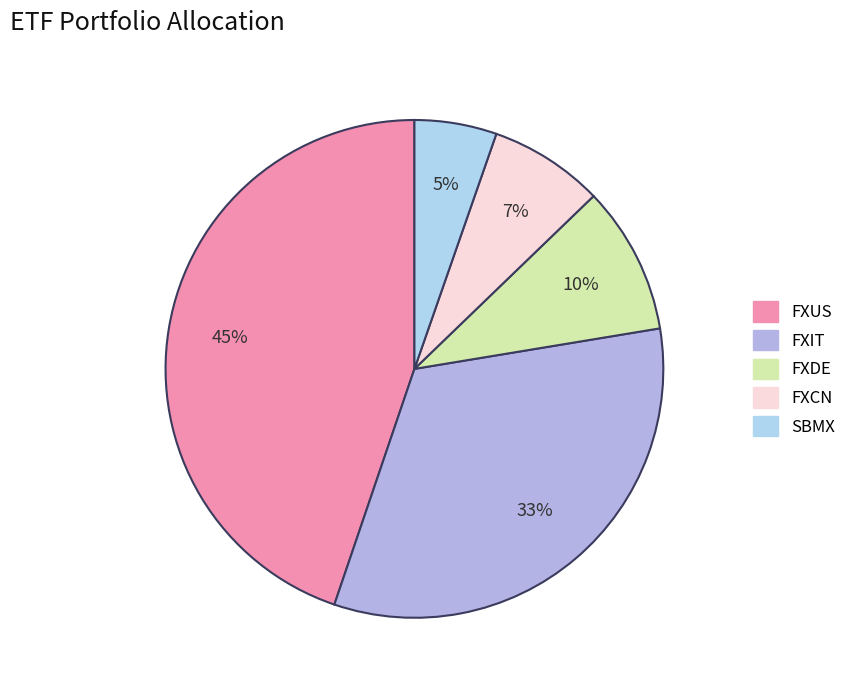

Which slice is the largest?

FXUS